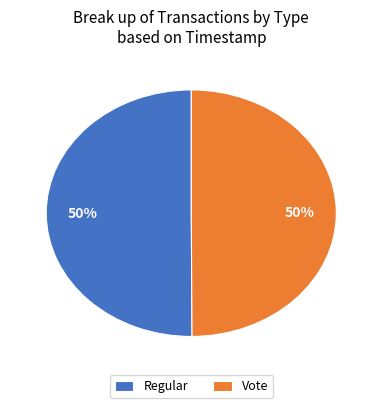

The Regular slice represents 56% of the pie. True or false?

False